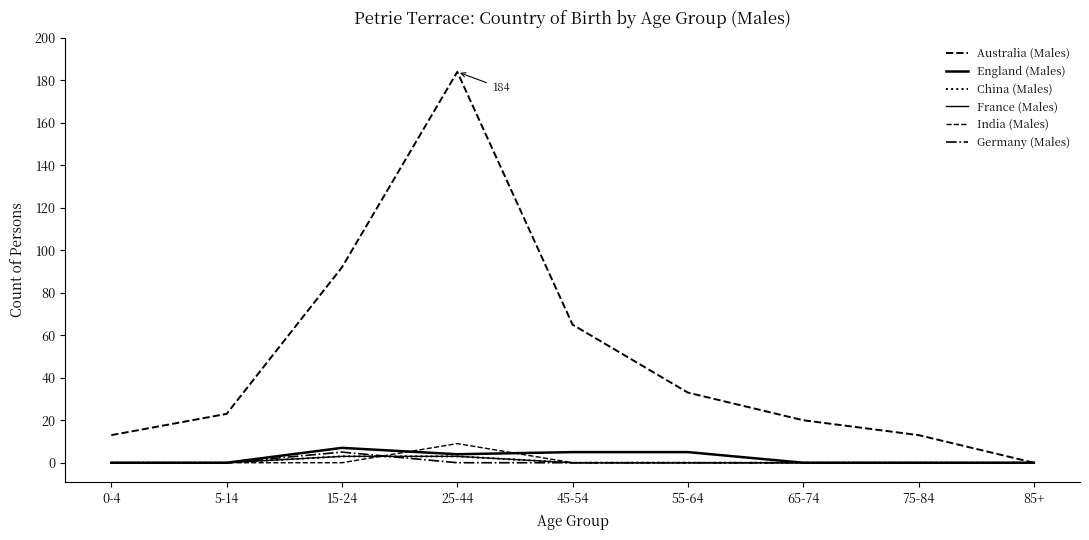

True or false: France (Males) and China (Males) intersect in this chart.

False